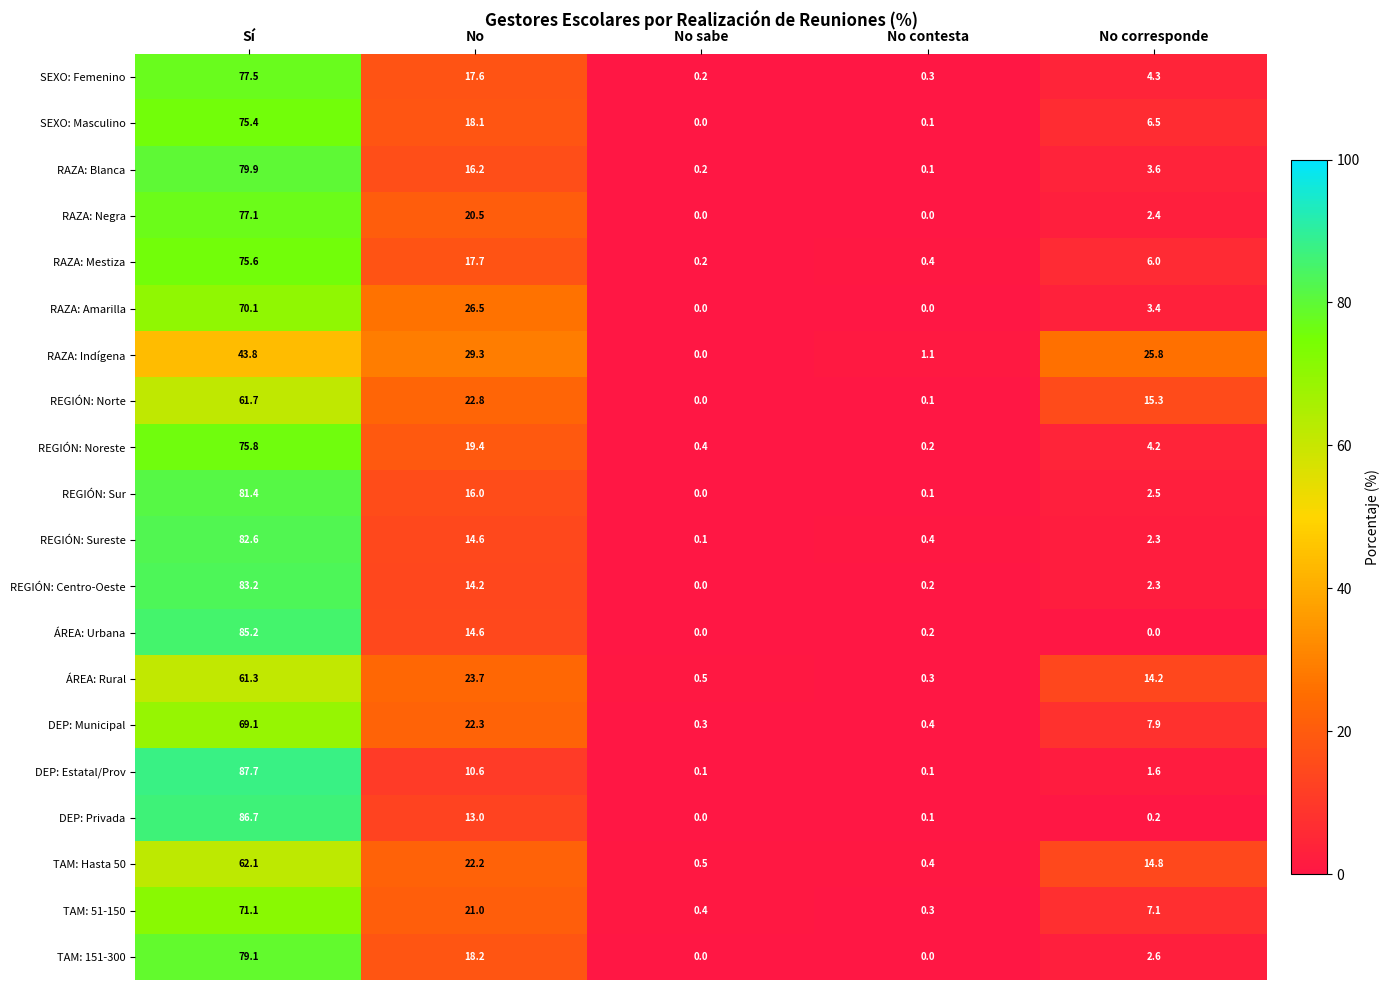

The value of REGIÓN: Sur at No corresponde is 2.5. True or false?

True